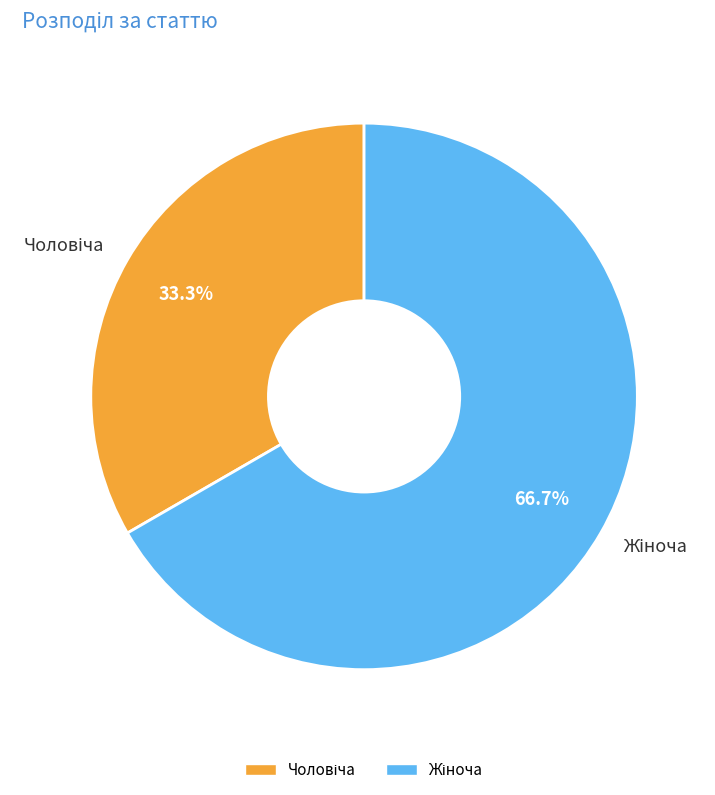

Count the number of slices in the pie.

2